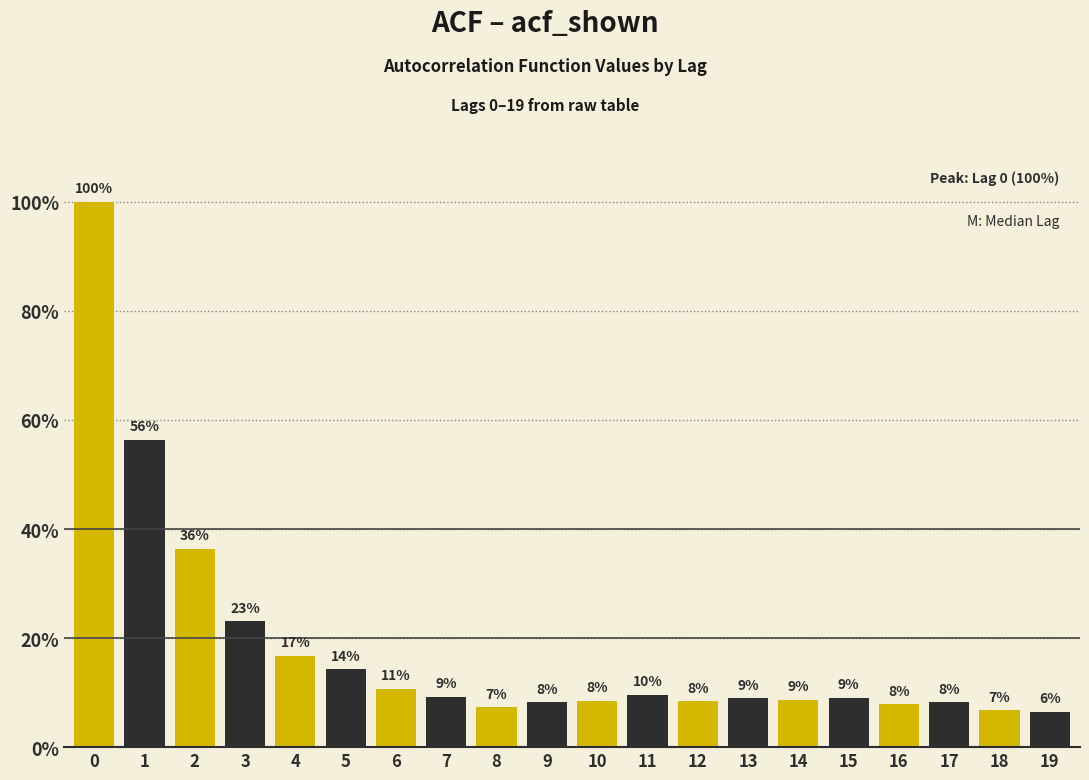

Does the chart contain any negative values?

No